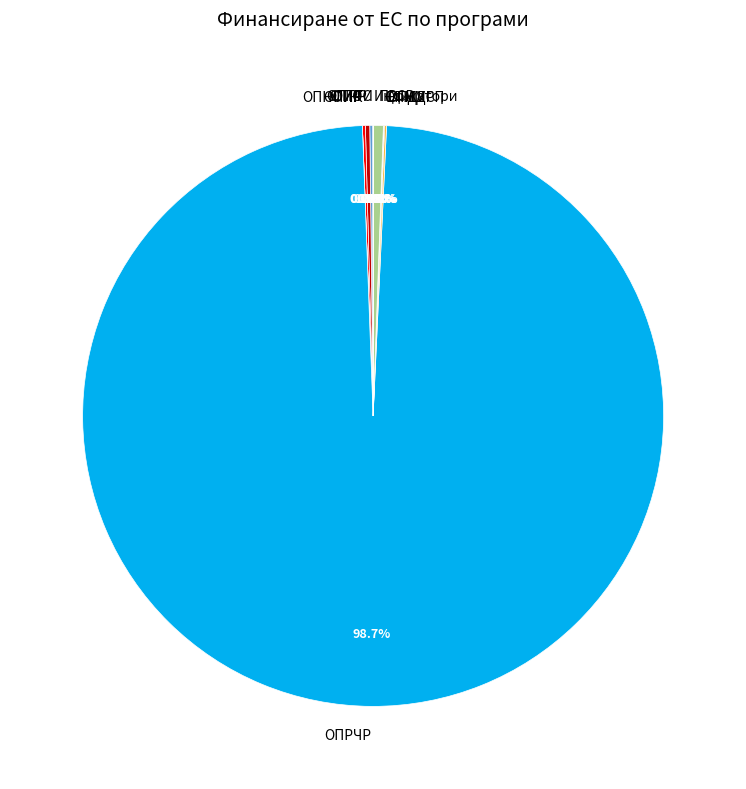

Which slice represents more than half of the pie?

ОПРЧР